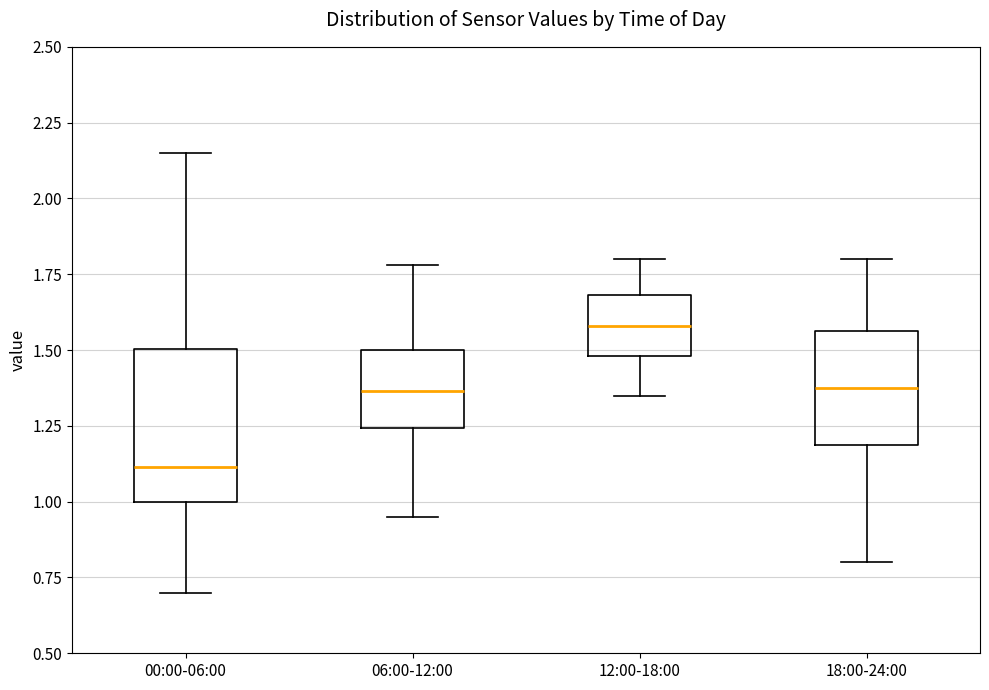

Where is the upper edge of the box for 06:00-12:00 on the y-axis? The values are not printed on the chart, so give them approximately, as read against the axis.

1.50